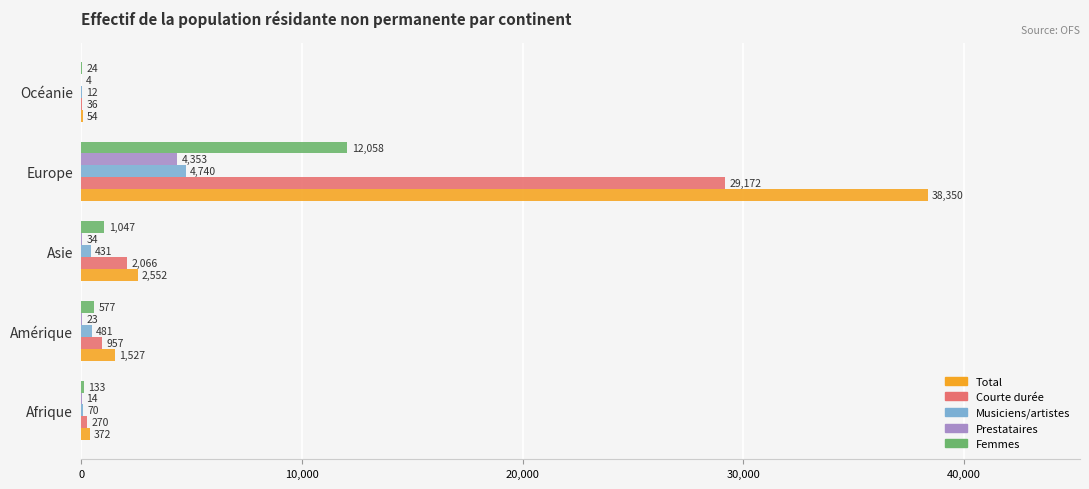

Read the Courte durée value at Afrique, to the nearest 50.

250